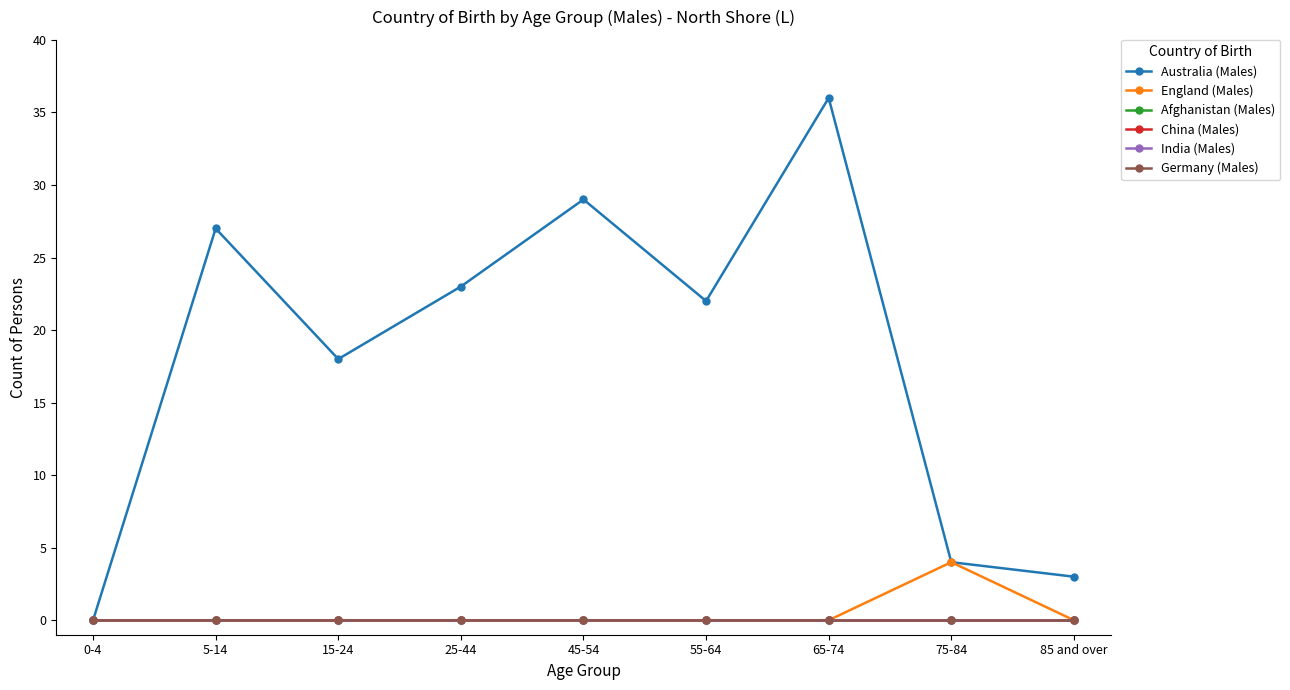

Reading left to right, list all the values displayed in this chart.

Australia (Males): 0	27	18	23	29	22	36	4	3
England (Males): 0	0	0	0	0	0	0	4	0
Afghanistan (Males): 0	0	0	0	0	0	0	0	0
China (Males): 0	0	0	0	0	0	0	0	0
India (Males): 0	0	0	0	0	0	0	0	0
Germany (Males): 0	0	0	0	0	0	0	0	0